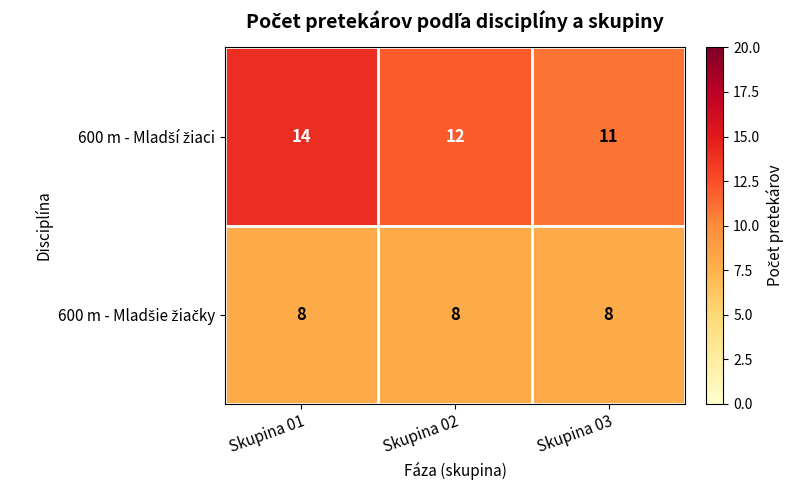

What is the spread (max minus min) of values at Skupina 01?

6